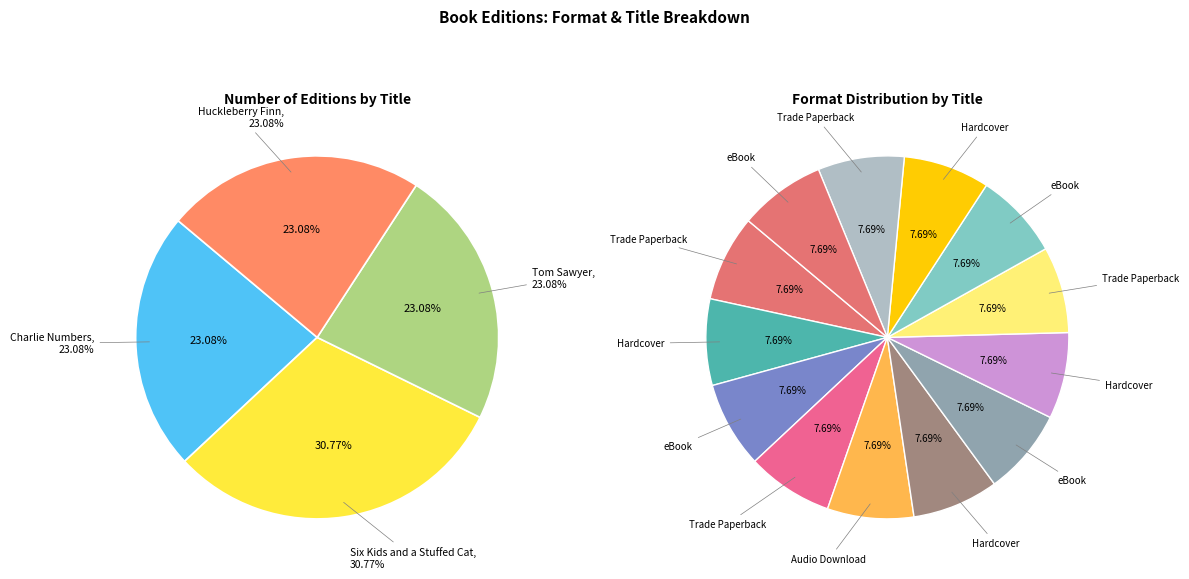

How many segments does this pie chart have?

4